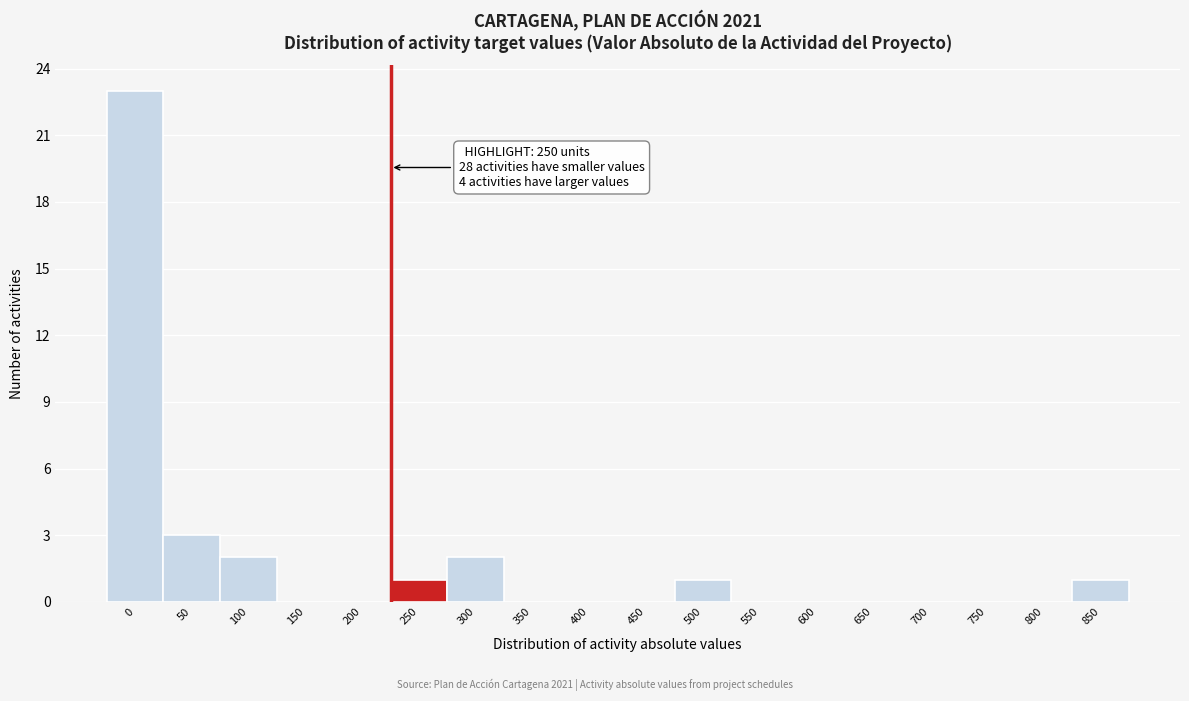

Reading left to right, list all the values displayed in this chart.

0=23	50=3	100=2	150=0	200=0	250=1	300=2	350=0	400=0	450=0	500=1	550=0	600=0	650=0	700=0	750=0	800=0	850=1